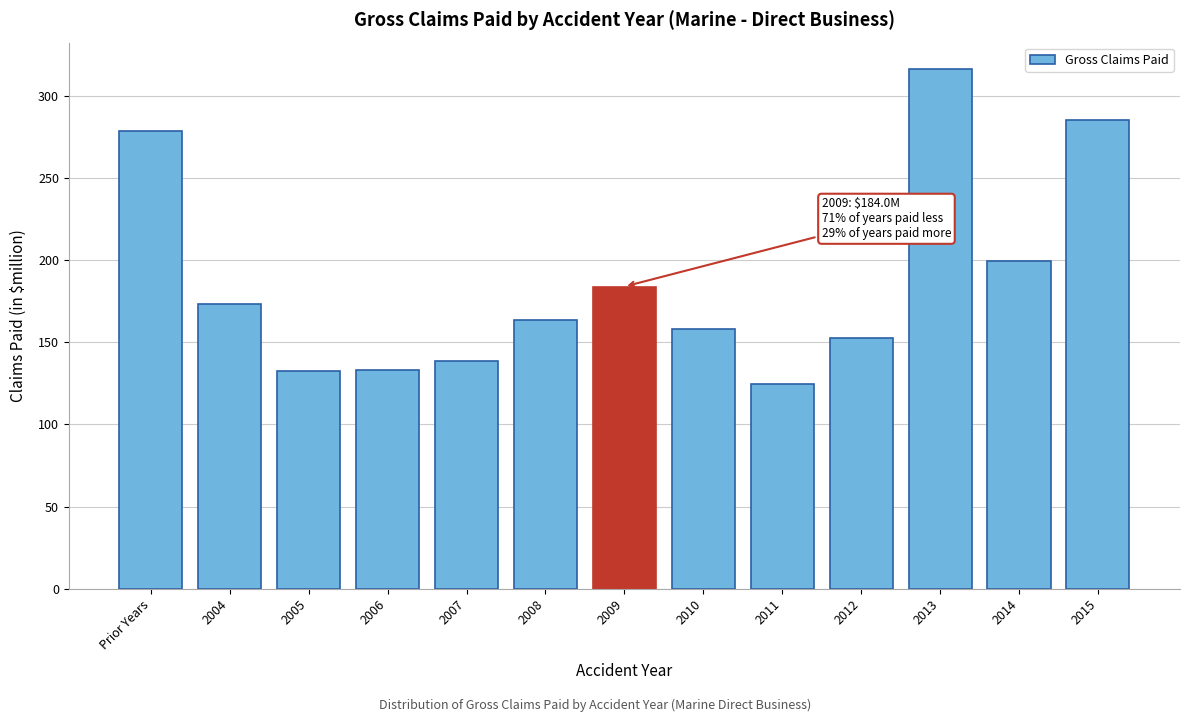

Which category has the lowest value across all series?

2011